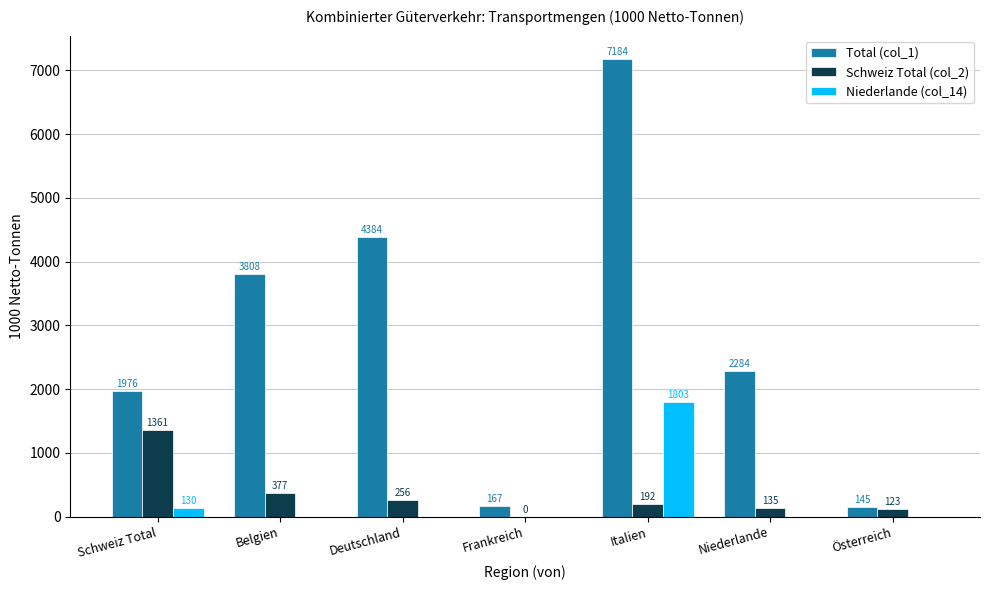

What is the approximate value of Total (col_1) at Österreich?

145.4